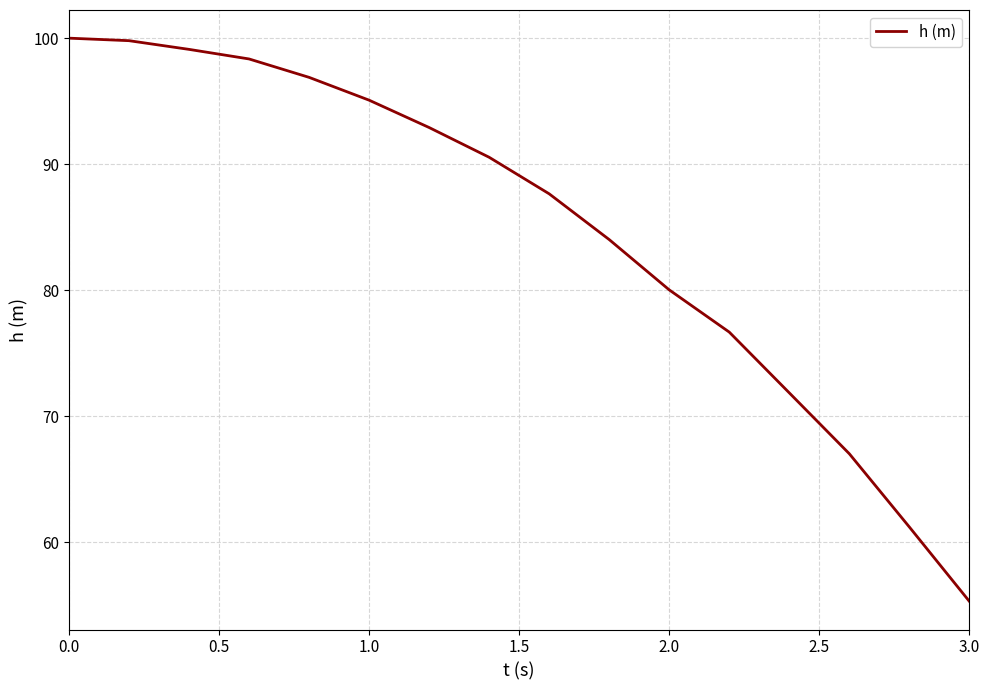

What is the maximum value shown in the chart?

100.0